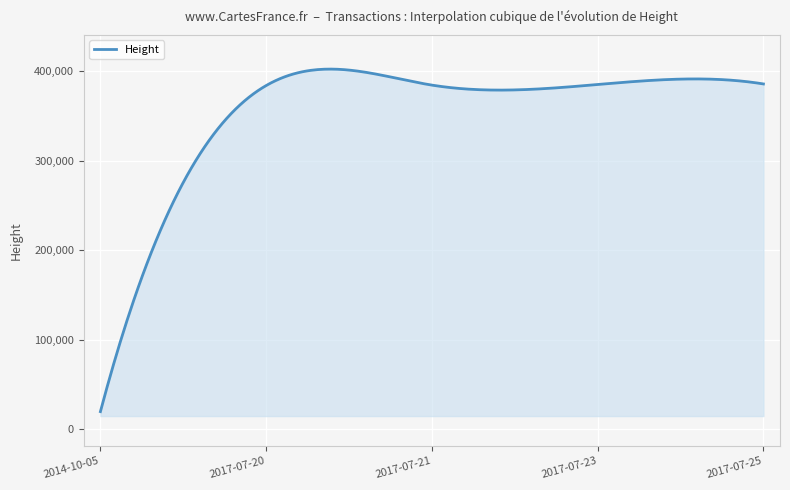

Does the chart have visible grid lines?

Yes